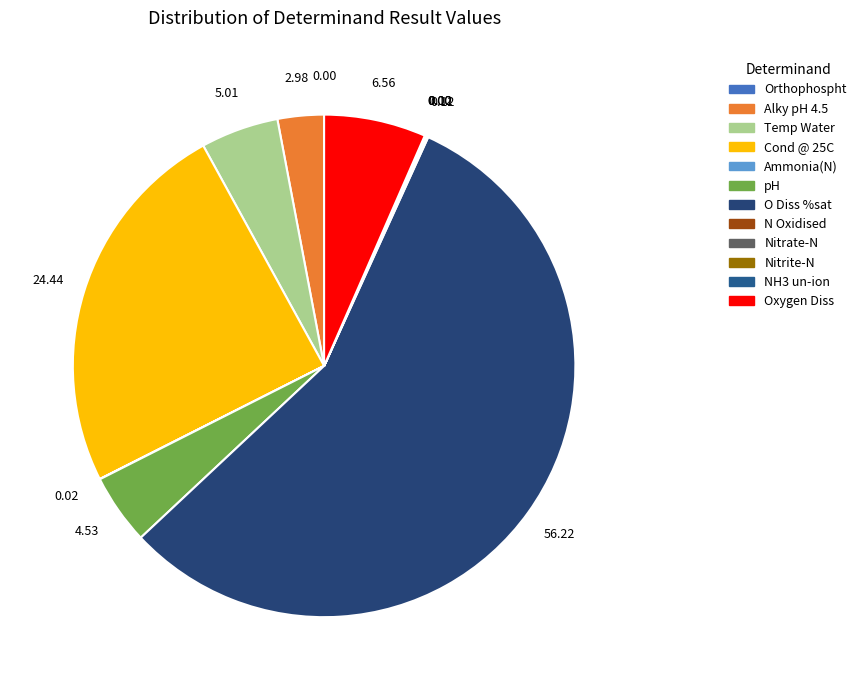

Does any single category account for the majority?

Yes